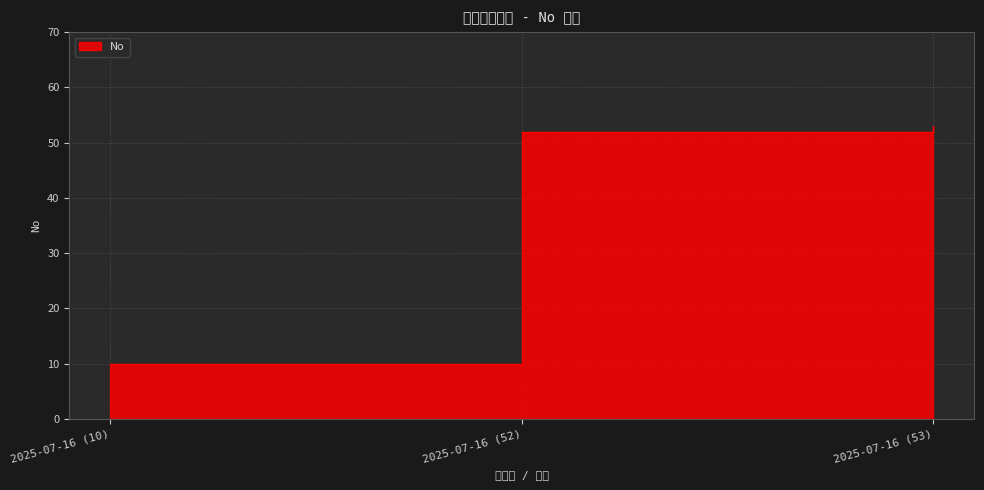

Is it true that the value at 2025-07-16 (52) is 52?

True